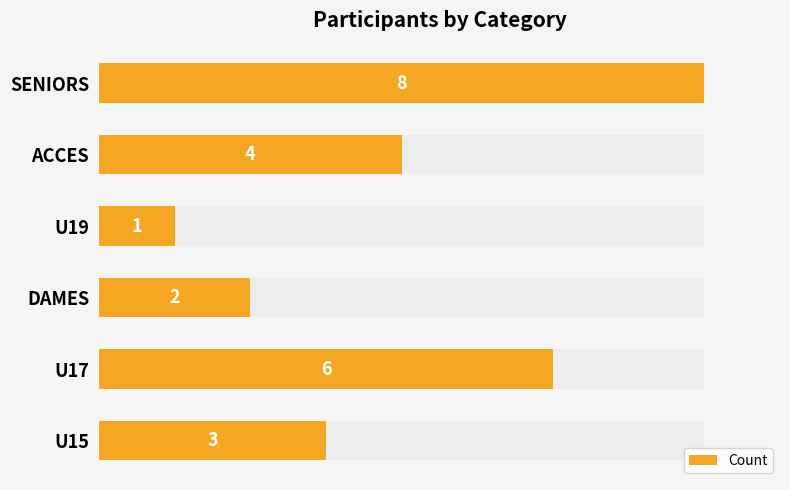

List the labels in order of value, largest first.

SENIORS, U17, ACCES, U15, DAMES, U19